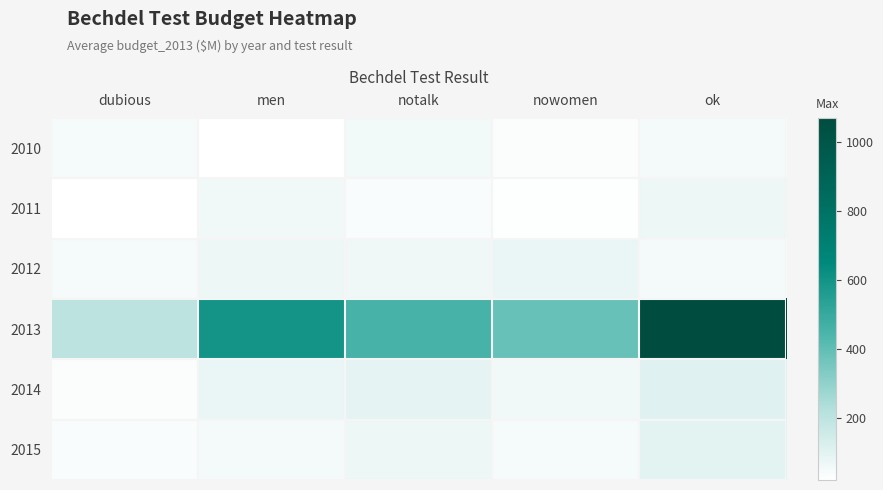

How many data points does each series have?

5